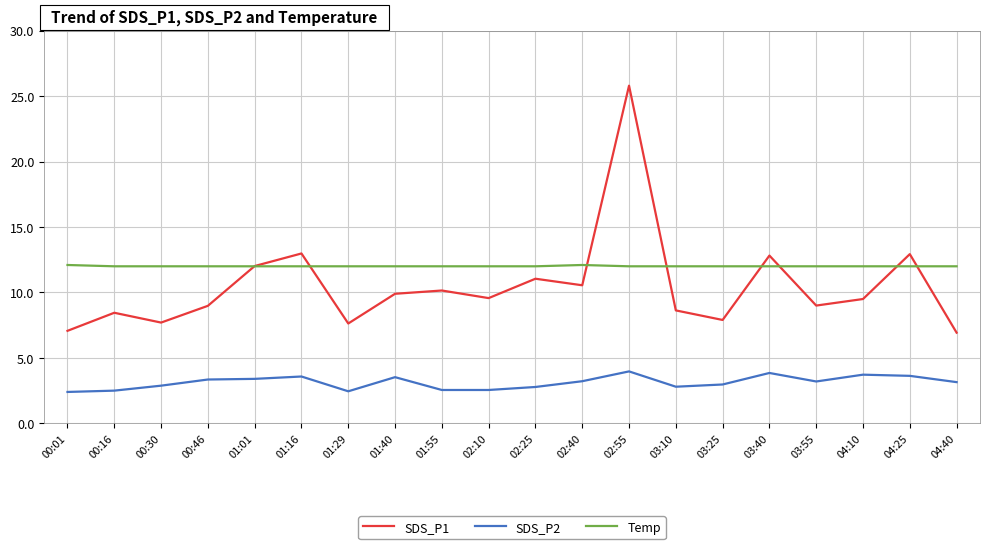

What is the label of the 8th point from the left?

01:40